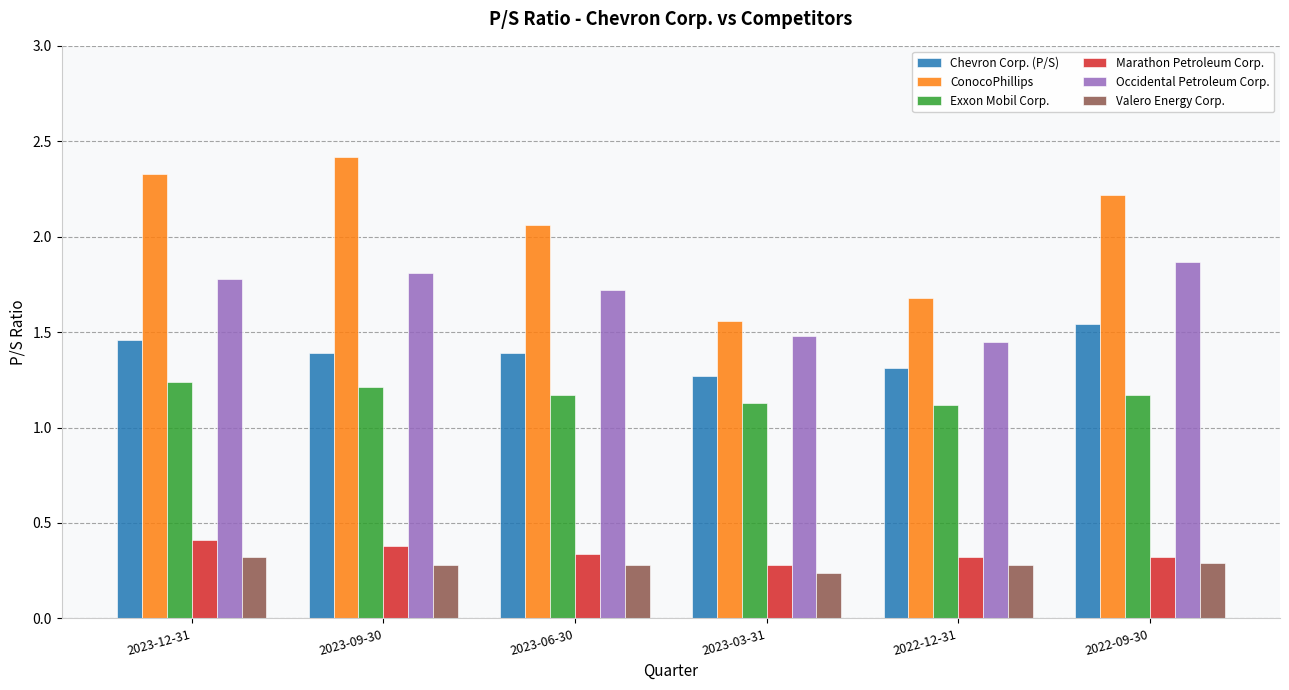

True or false: Exxon Mobil Corp. has a value of 1.2 at 2023-12-31.

True